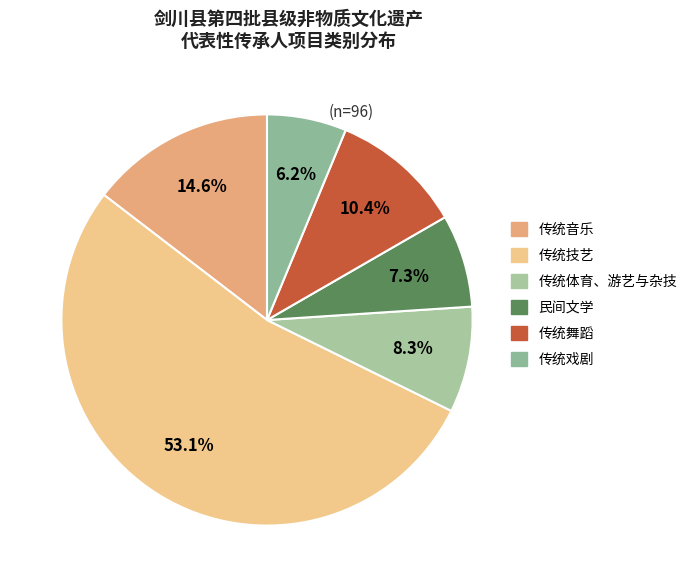

Which has a higher value, 传统舞蹈 or 传统戏剧?

传统舞蹈